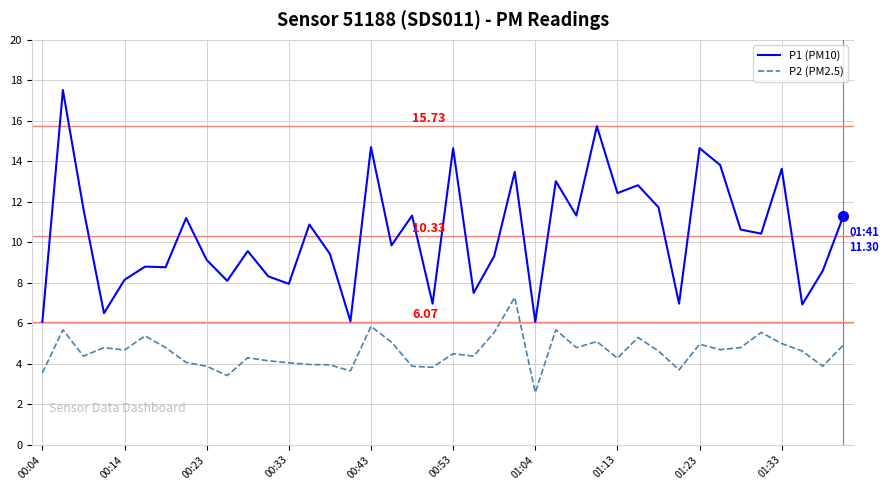

Which series has the largest total across all categories?

P1 (PM10)